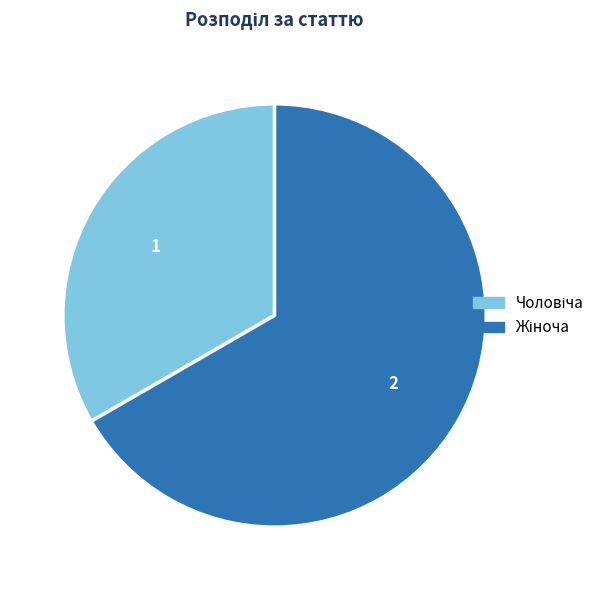

Rank the categories by value from lowest to highest.

Чоловіча, Жіноча